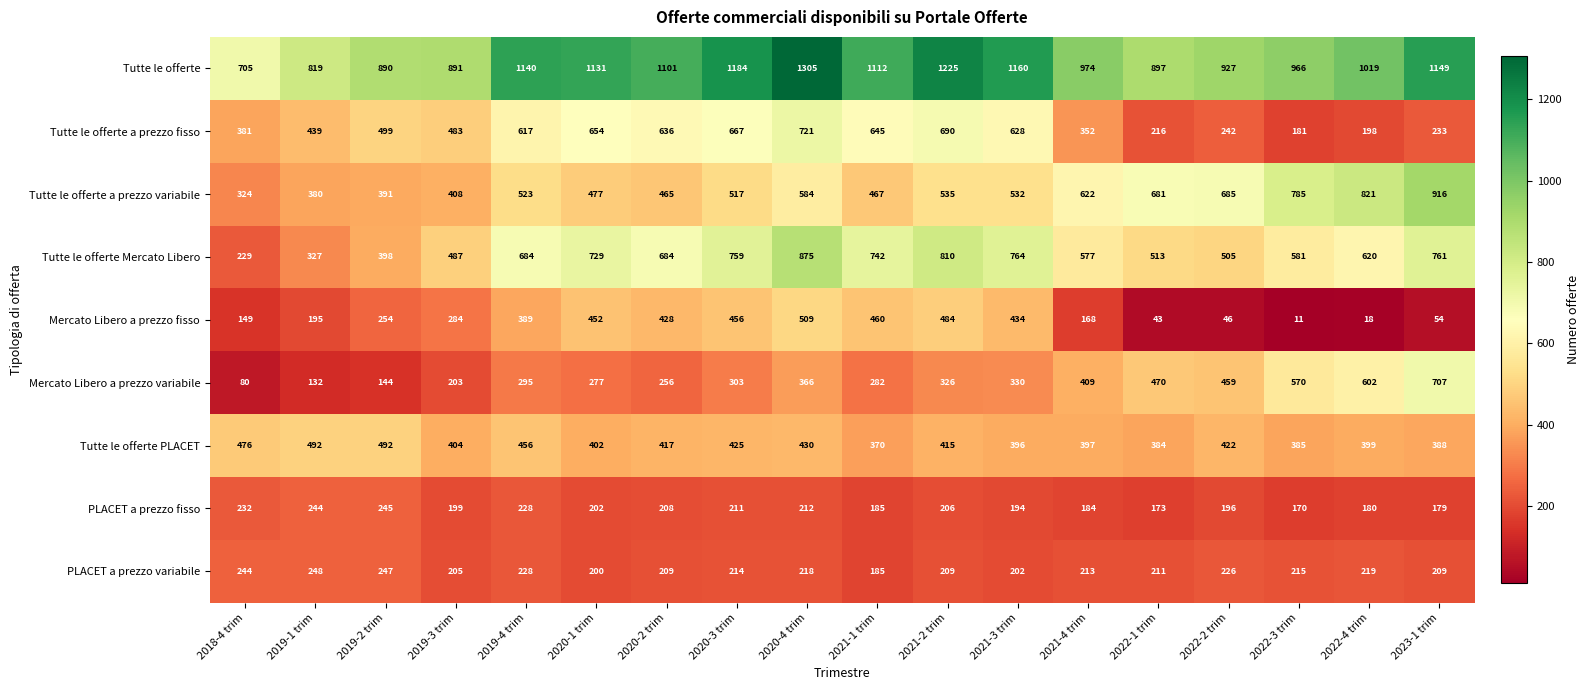

Is it true that Tutte le offerte a prezzo variabile equals 1229 at 2022-2 trim?

False